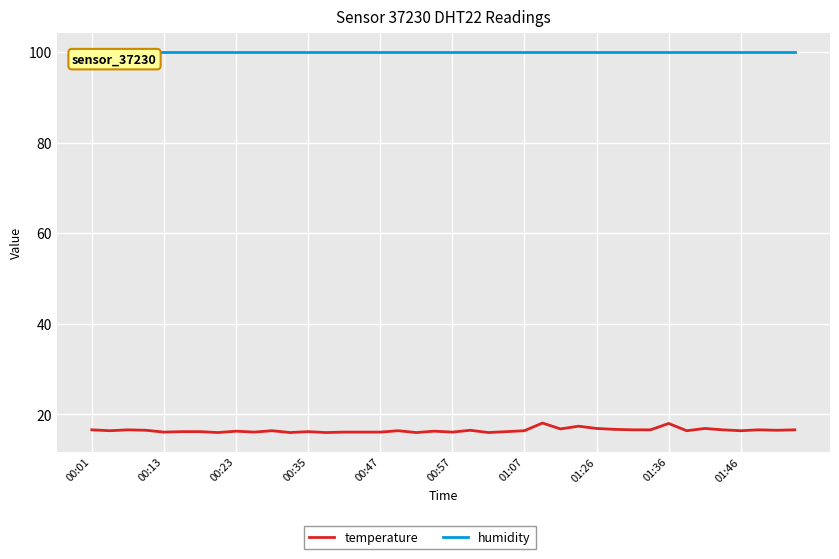

Which series has the largest range (max minus min)?

temperature